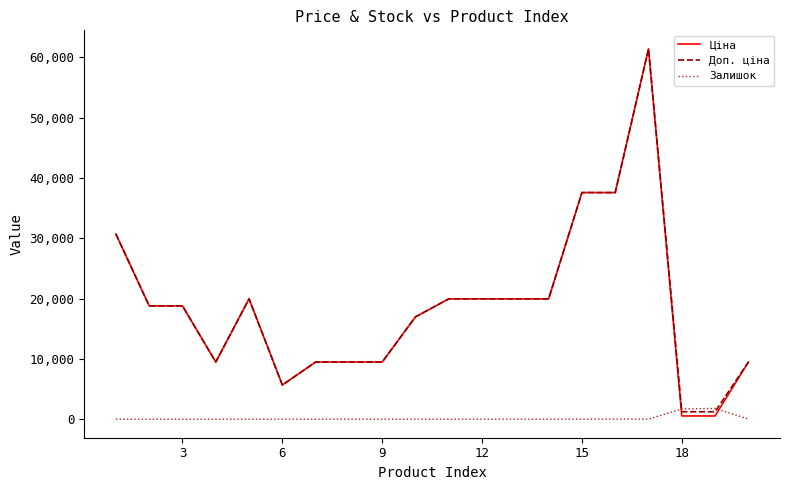

How many times do Ціна and Залишок cross each other?

2